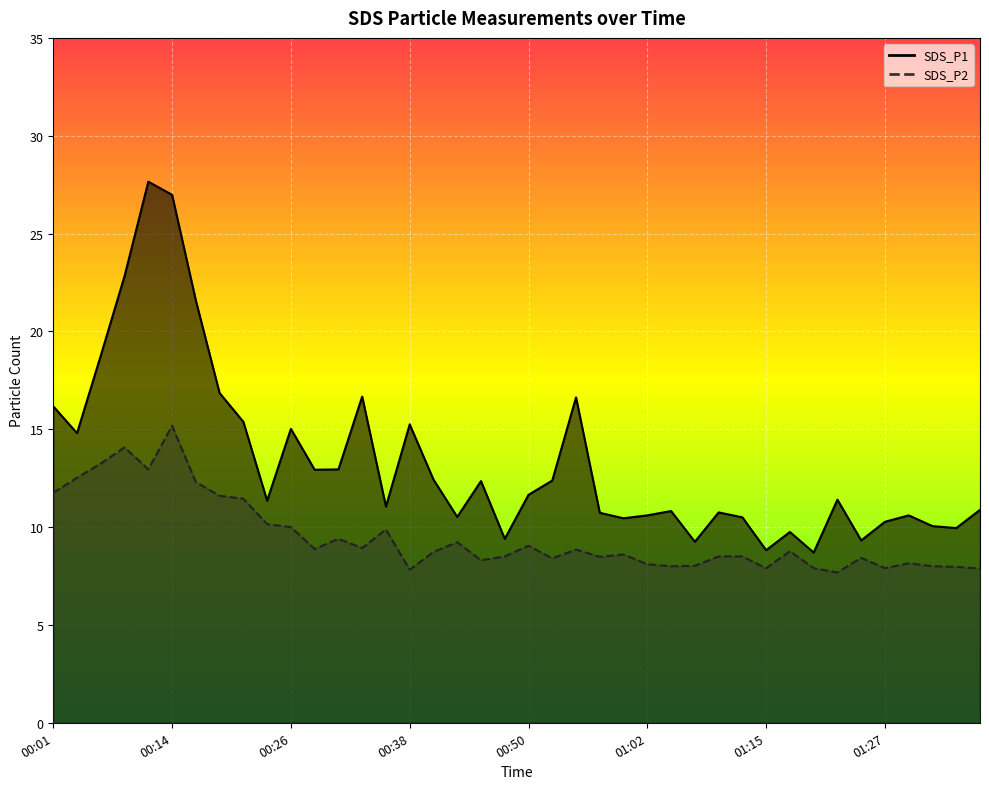

Reading left to right, what are all the values shown in this chart?

SDS_P1: 16.2	14.8	18.8	22.8	27.6	27.0	21.6	16.9	15.4	11.3	15.0	12.9	12.9	16.7	11.1	15.2	12.4	10.5	12.3	9.4	11.7	12.4	16.6	10.7	10.4	10.6	10.8	9.2	10.8	10.5	8.8	9.8	8.7	11.4	9.3	10.3	10.6	10.1	9.9	10.9
SDS_P2: 11.8	12.5	13.2	14.1	12.9	15.2	12.3	11.6	11.4	10.2	10.0	8.9	9.4	8.9	9.9	7.8	8.7	9.2	8.3	8.5	9.1	8.4	8.8	8.5	8.6	8.1	8.0	8.0	8.5	8.5	7.9	8.8	7.9	7.7	8.4	7.9	8.2	8.0	8.0	7.9